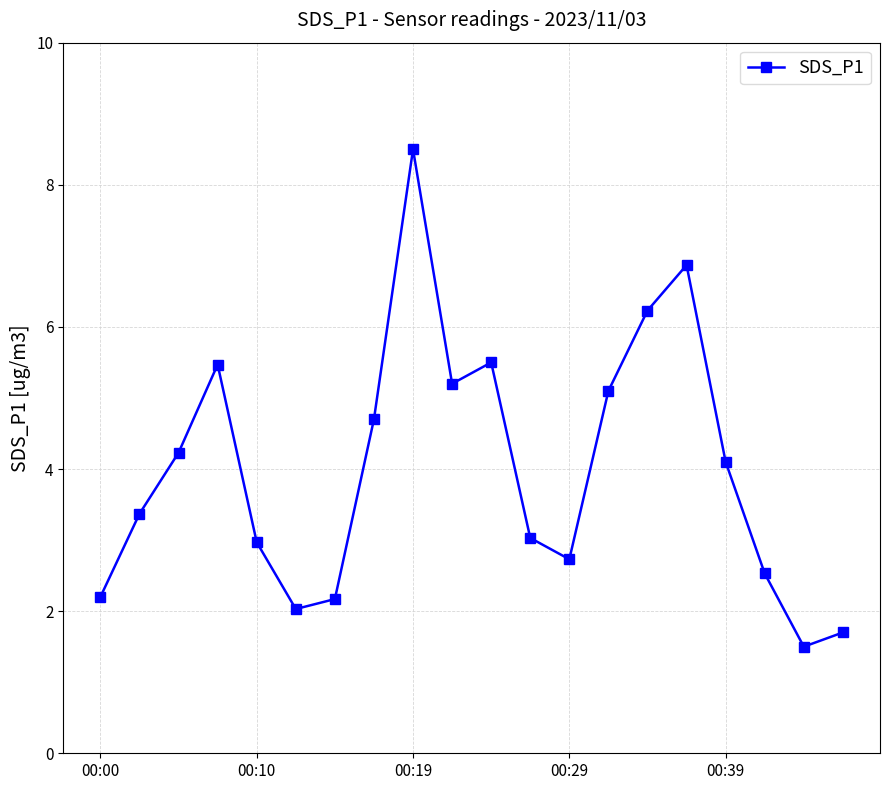

What is the minimum value shown in the chart?

1.5